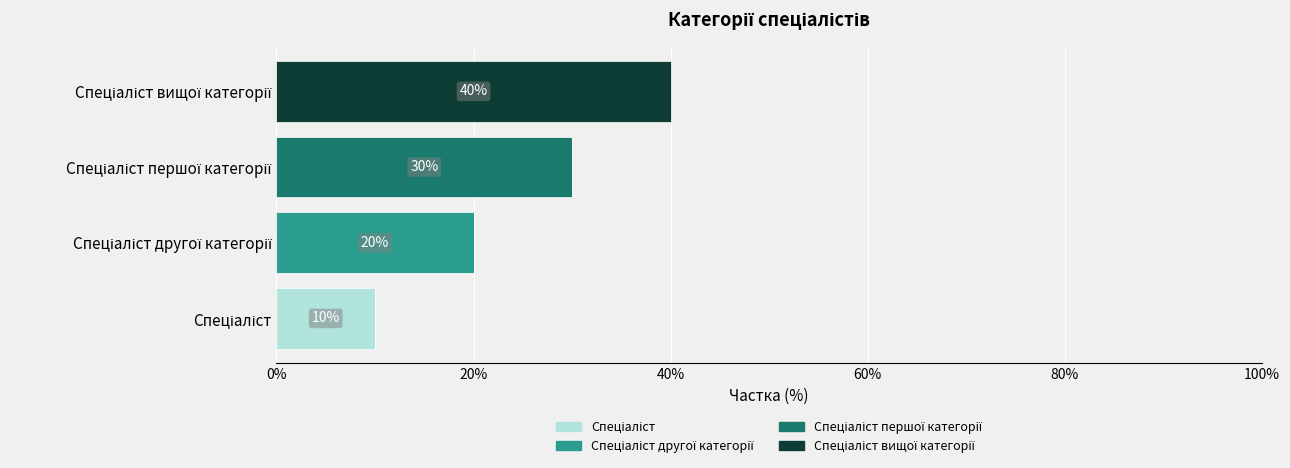

Count the number of data series in this chart.

4